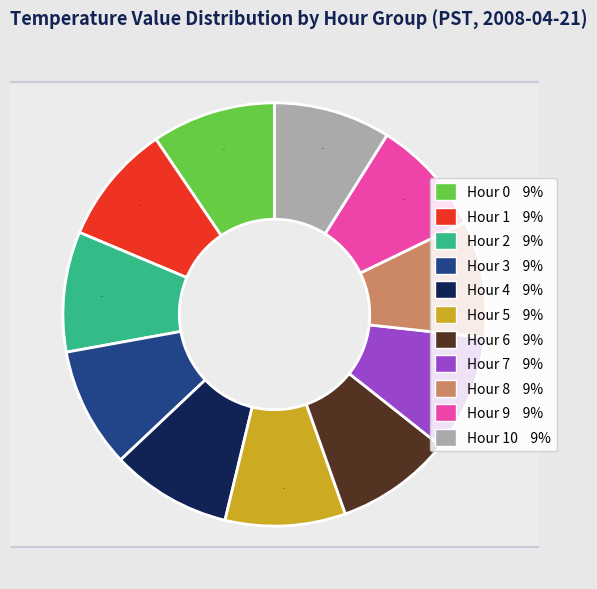

Is there a majority slice in this chart?

No